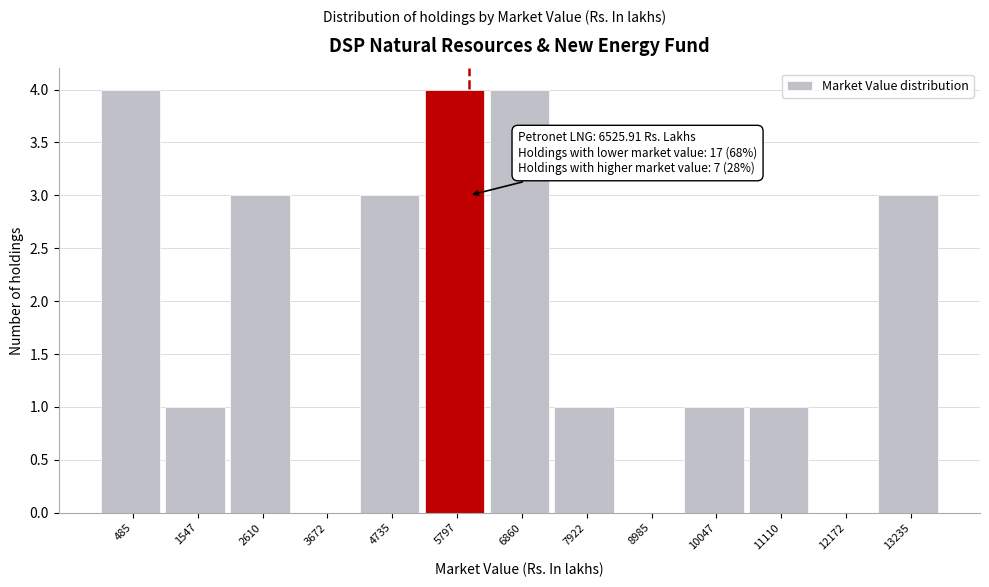

Reading left to right, extract all data points from this chart.

485=4	1547=1	2610=3	3672=0	4735=3	5797=4	6860=4	7922=1	8985=0	10047=1	11110=1	12172=0	13235=3